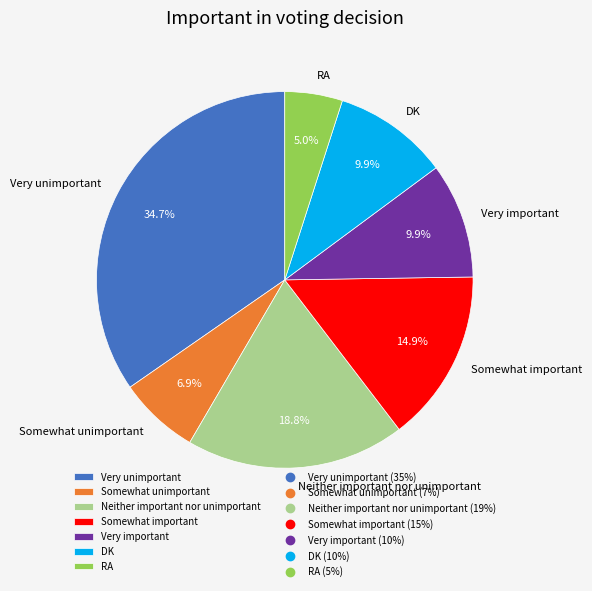

Is it true that Neither important nor unimportant is 19% of the pie?

True